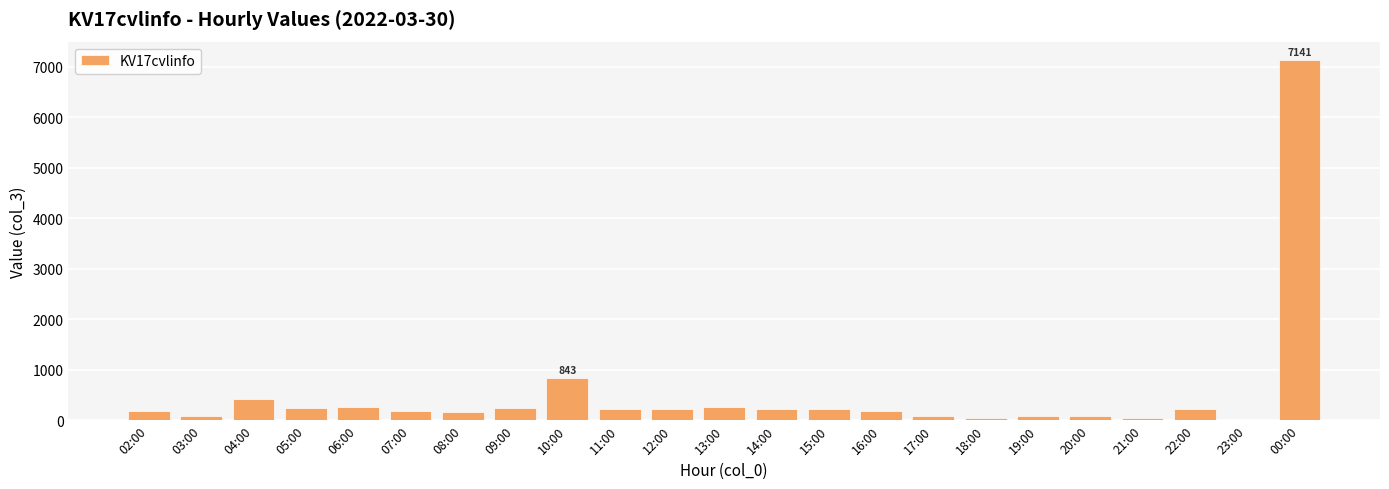

Does the chart contain stacked bars?

No